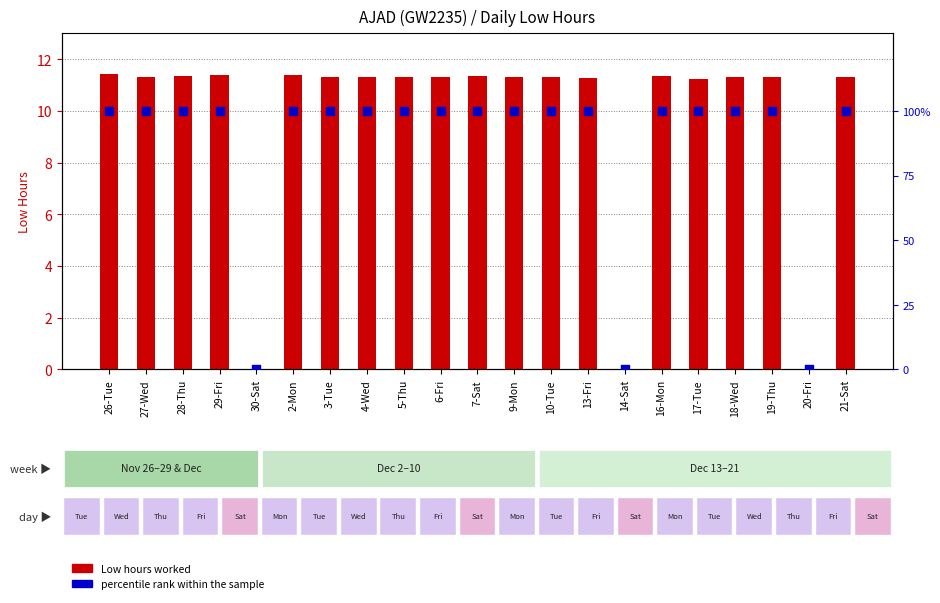

Which series reaches the minimum Y coordinate?

Low (hours)